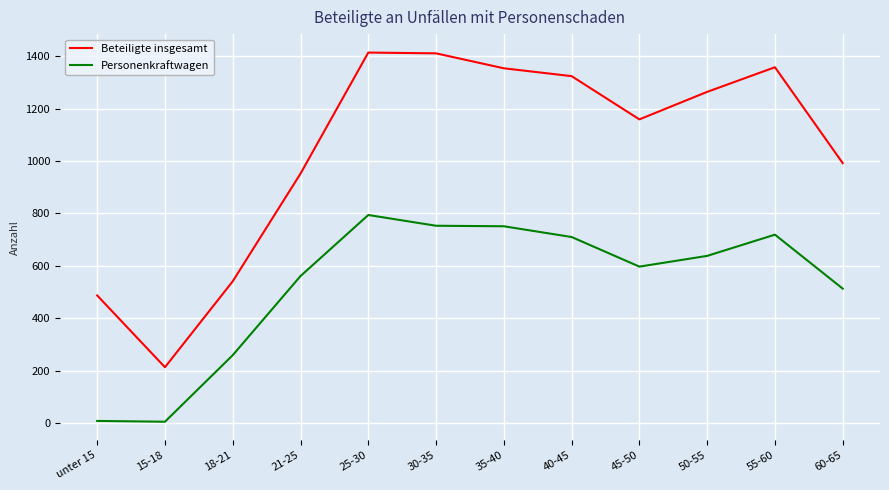

Which category has the lowest value in the Beteiligte insgesamt series?

15-18